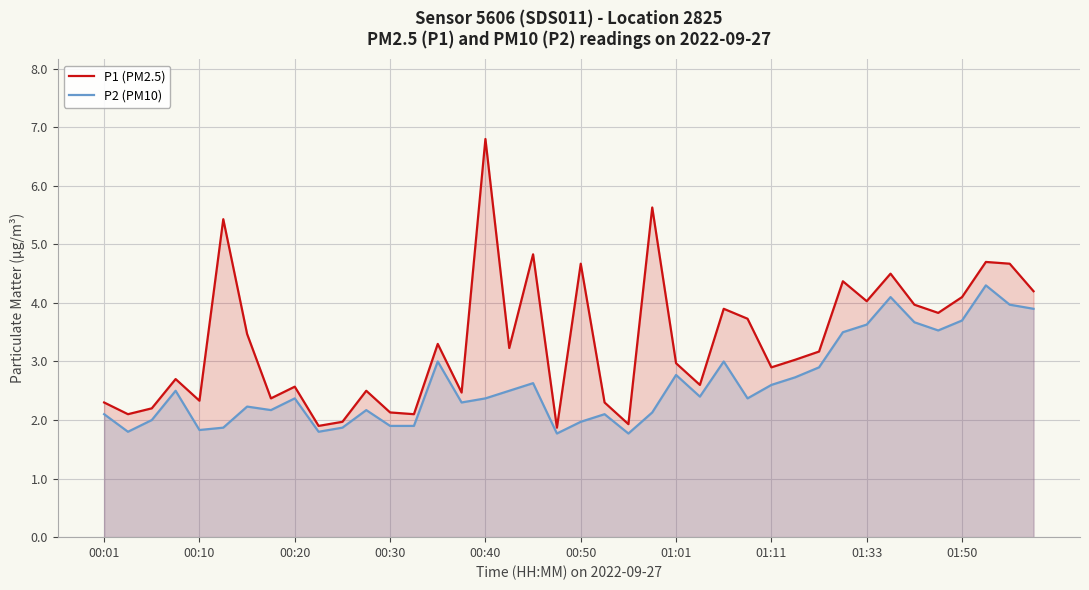

The value of P2 (PM10) at 00:20 is 0.8. True or false?

False